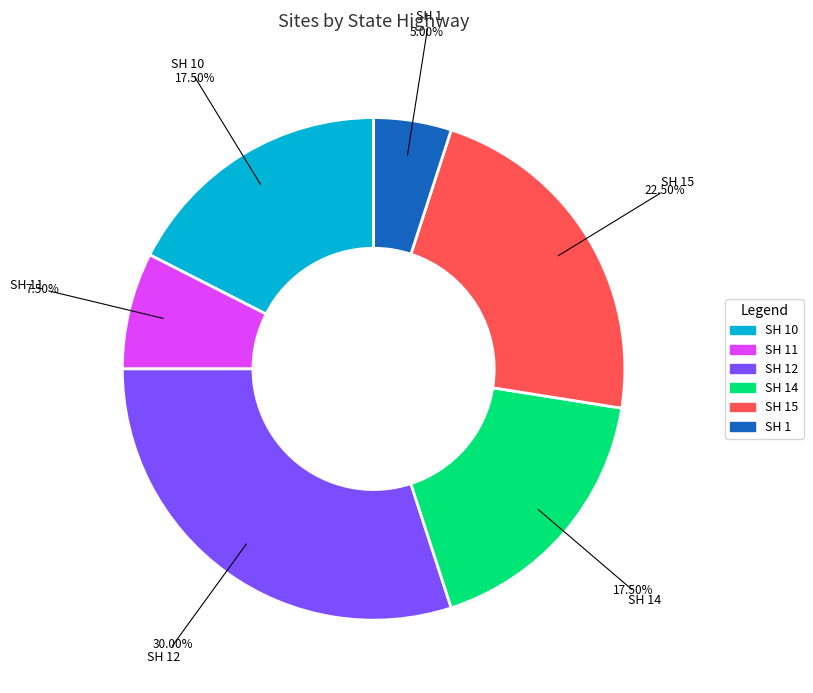

Does any single category account for the majority?

No